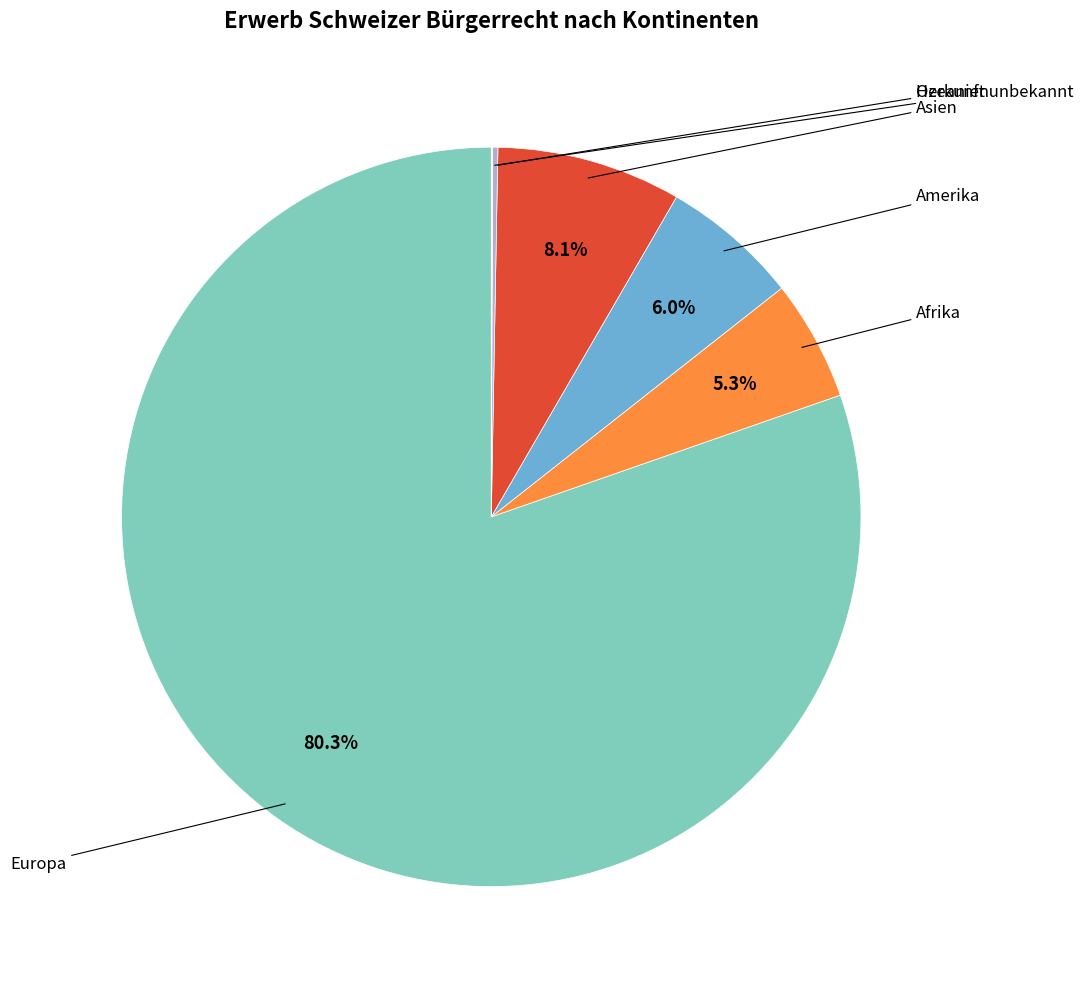

Is there a majority slice in this chart?

Yes